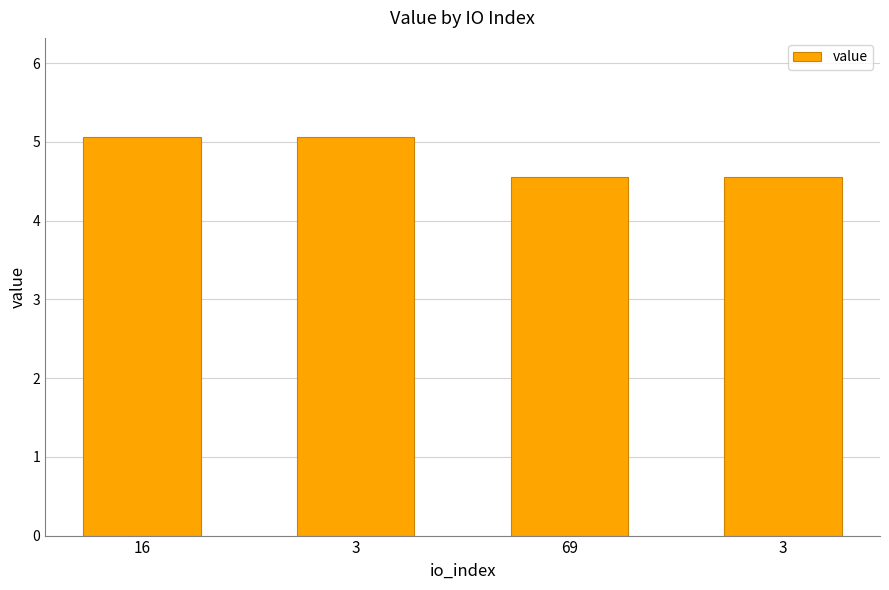

Rank the categories by value from highest to lowest.

16, 3, 69, 3